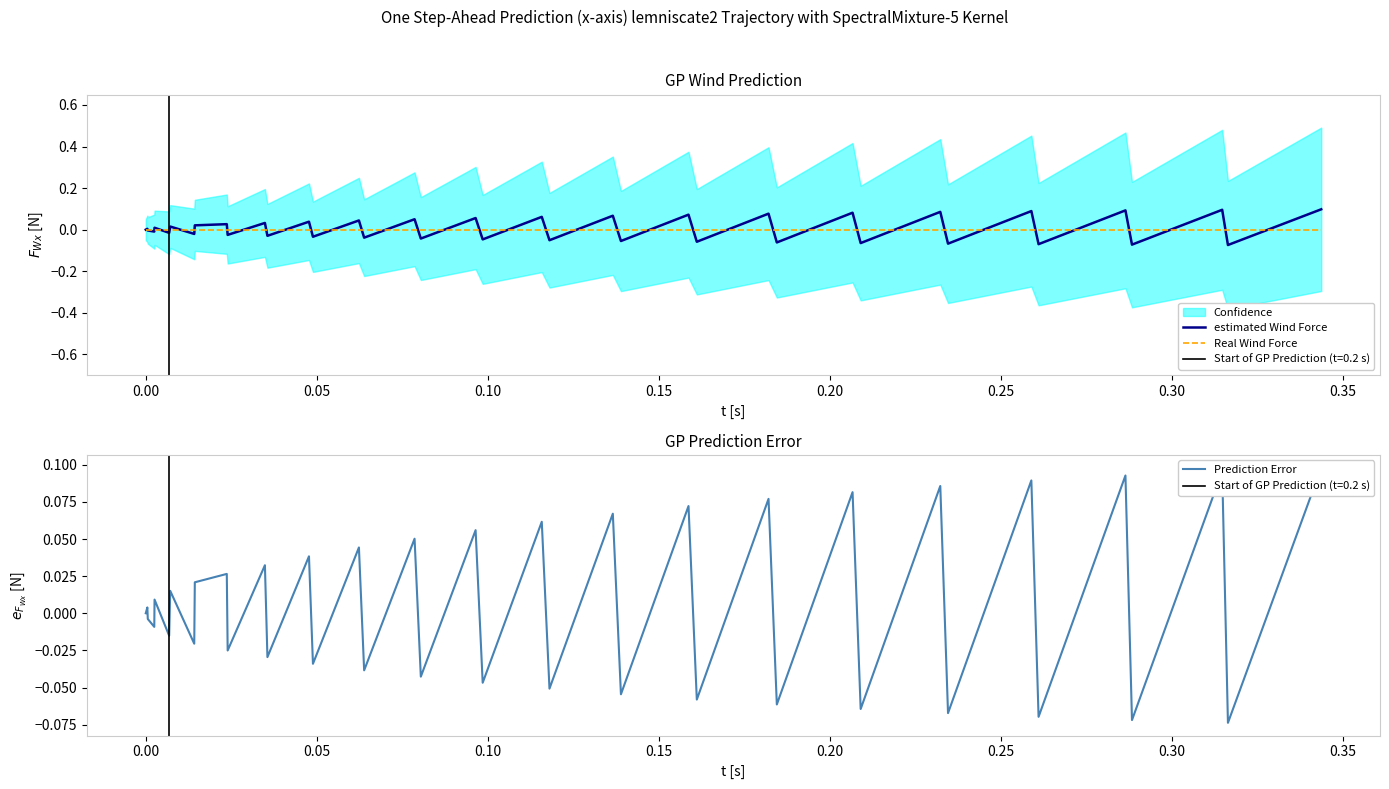

True or false: estimated Wind Force and Real Wind Force intersect in this chart.

True